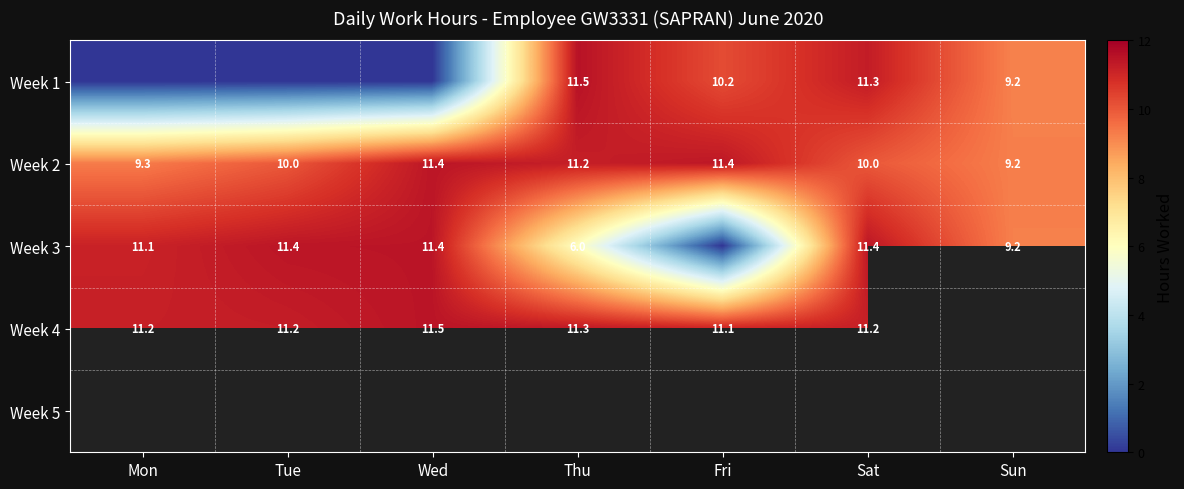

The value of Week 3 at Wed is 11.4. True or false?

True